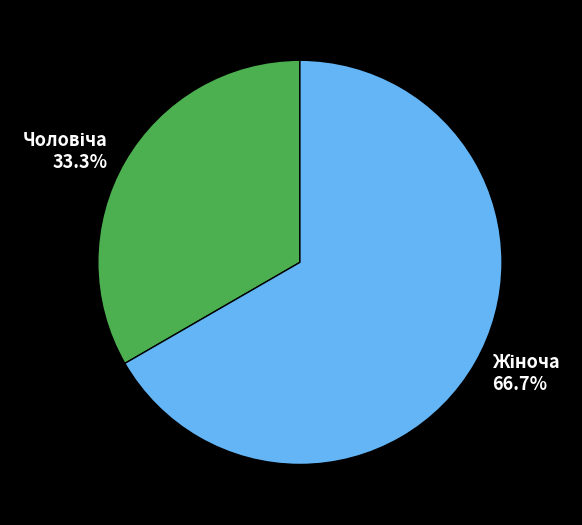

How many segments does this pie chart have?

2